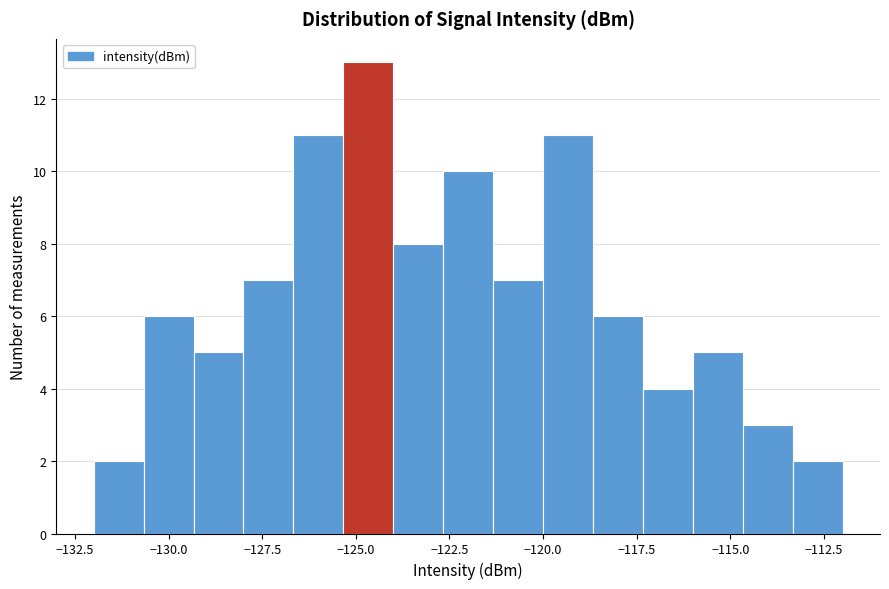

Around what value on the x-axis is the tallest bar? Give the approximate position of its centre, as read against the axis.

-124.5